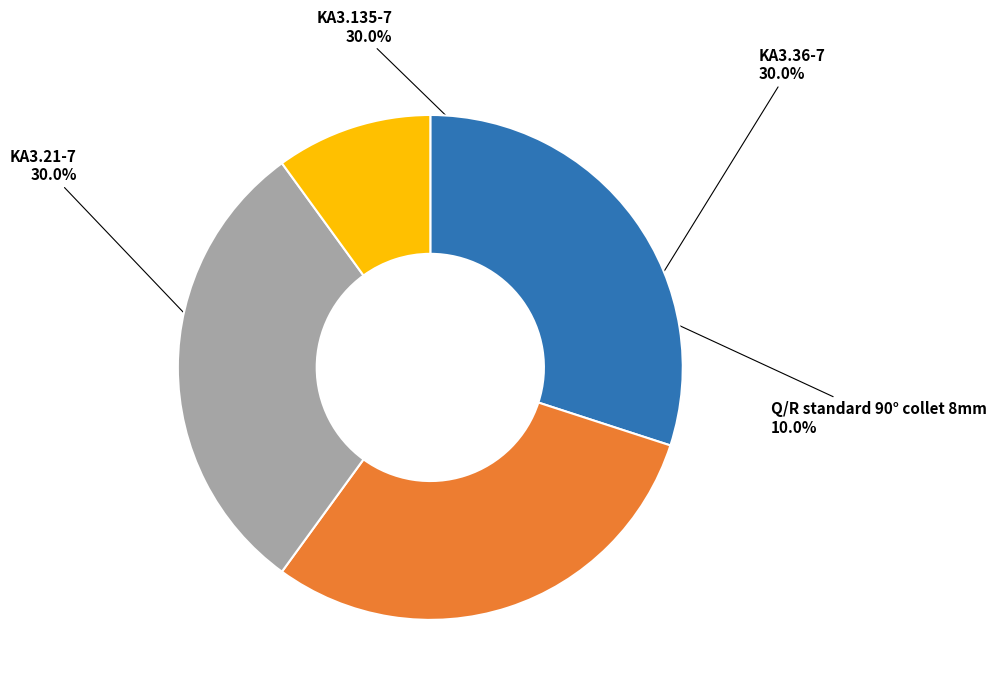

Count the number of slices in the pie.

4